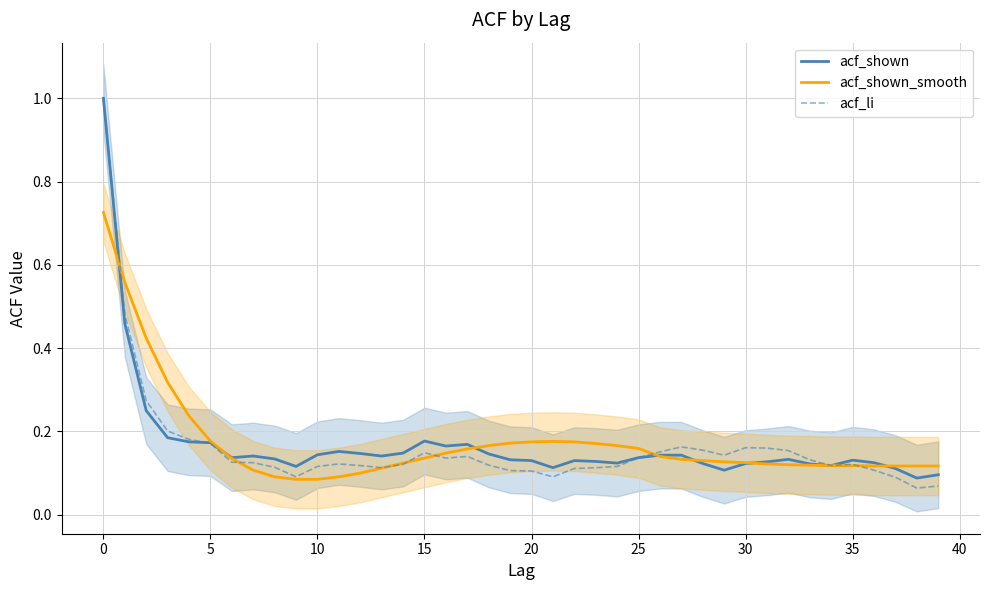

What is the minimum value shown in the chart?

0.1